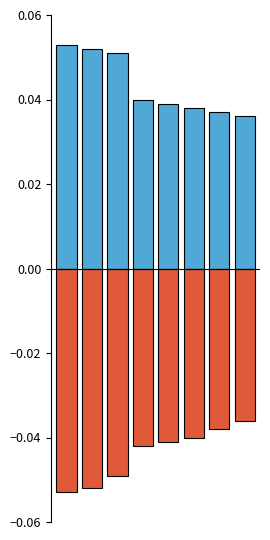

How many categories are shown in the chart?

8